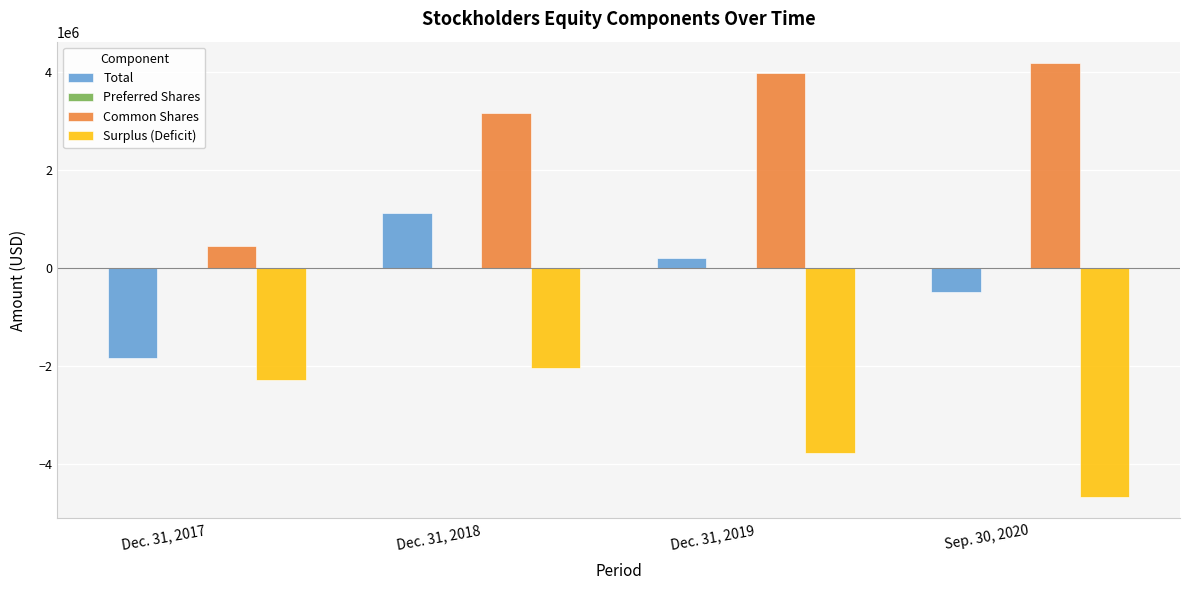

What is the maximum value for Total?

1132335